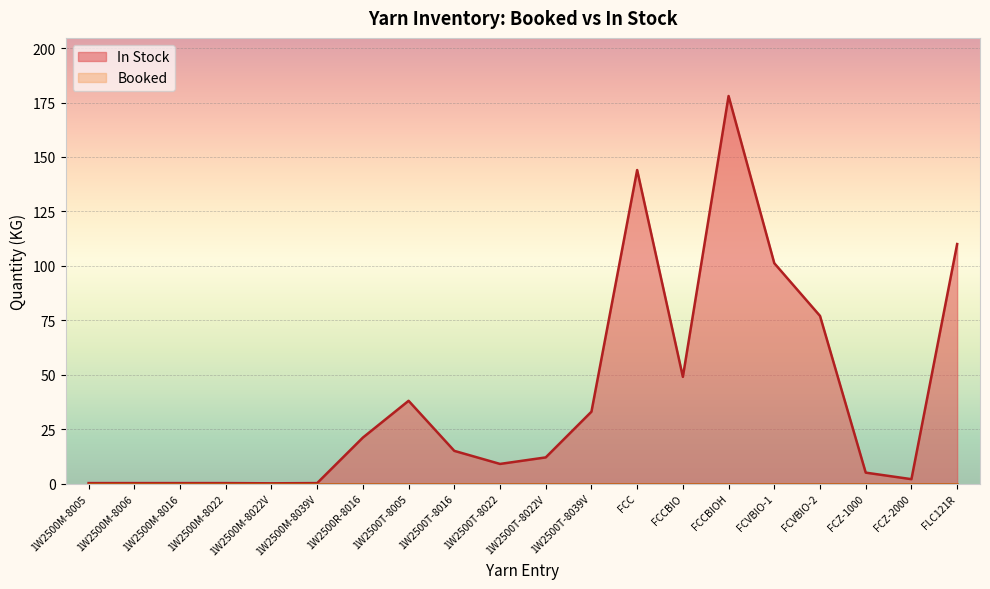

Reading left to right, transcribe all the data shown in this chart.

0.2	0.2	0.2	0.2	0.1	0.2	21.1	38.0	15.0	9.0	12.0	33.0	144.0	49.0	178.0	101.2	77.0	5.0	2.0	110.0